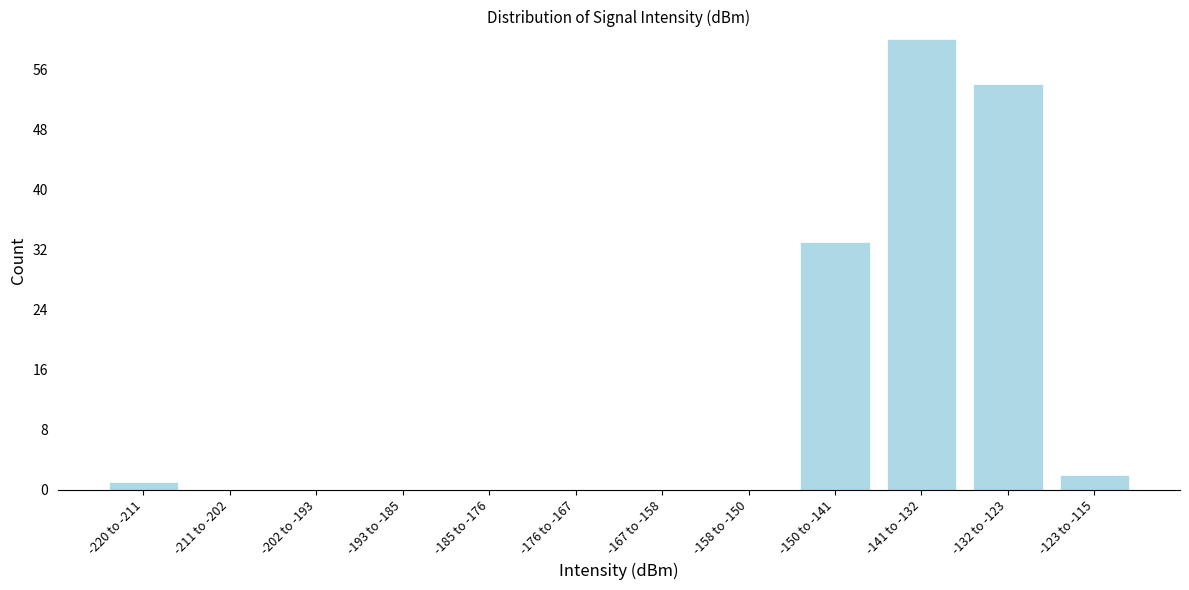

Reading left to right, what are all the values shown in this chart?

-220 to -211=1	-211 to -202=0	-202 to -193=0	-193 to -185=0	-185 to -176=0	-176 to -167=0	-167 to -158=0	-158 to -150=0	-150 to -141=33	-141 to -132=60	-132 to -123=54	-123 to -115=2